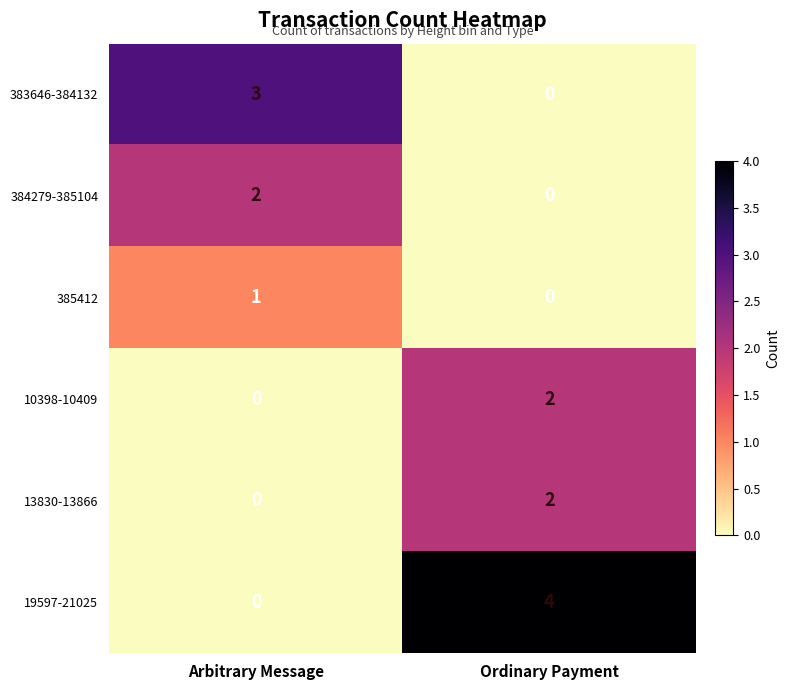

What is the sum of the 19597-21025 values at Arbitrary Message and Ordinary Payment?

4